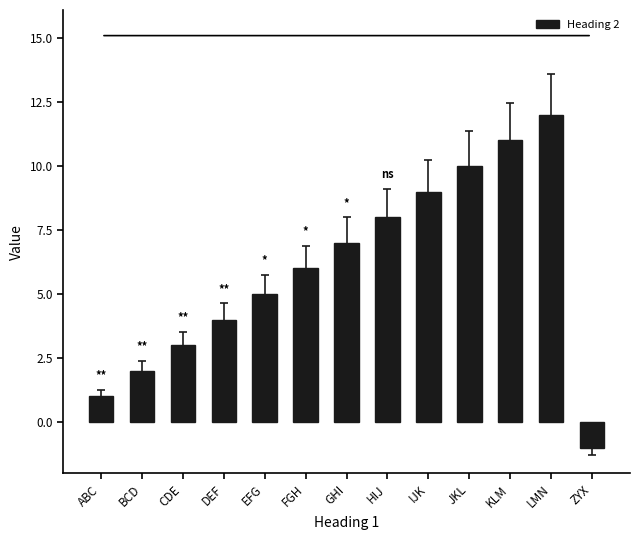

What is the average value?

6